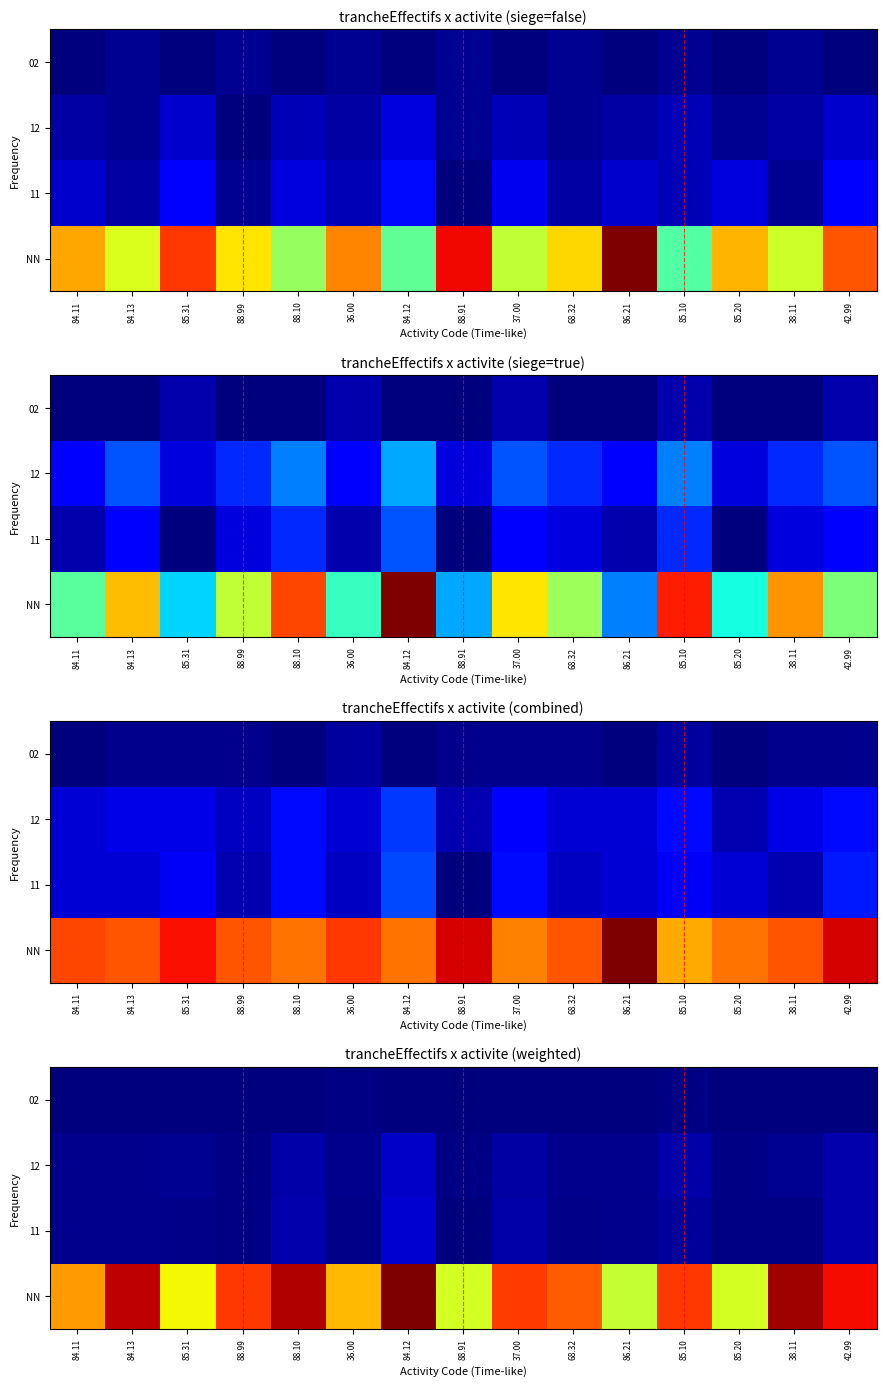

What is the total value across all series at 85.20?

453